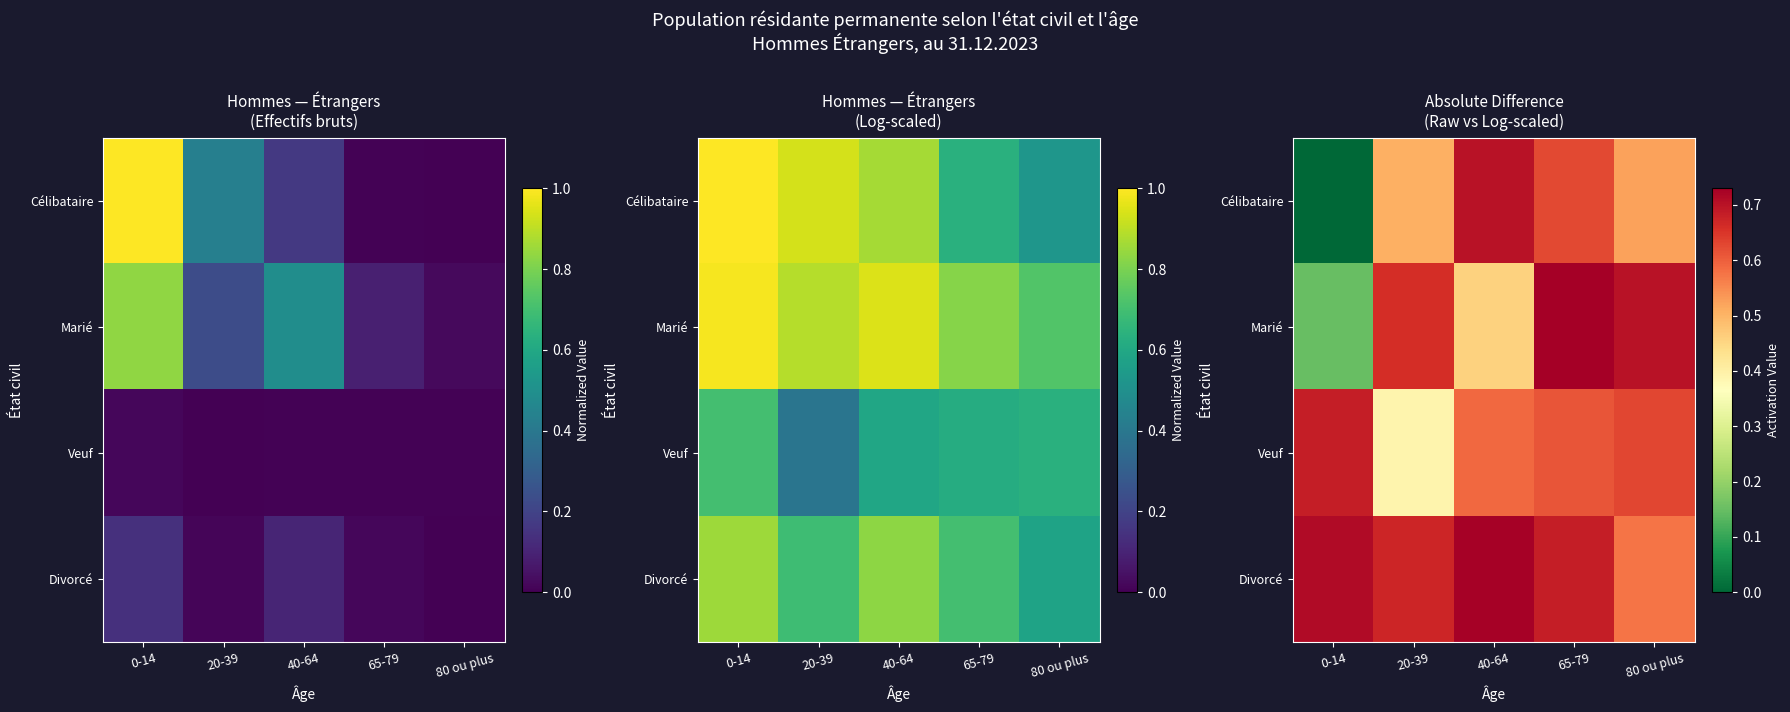

How many Célibataire values are between 0 and 1?

5